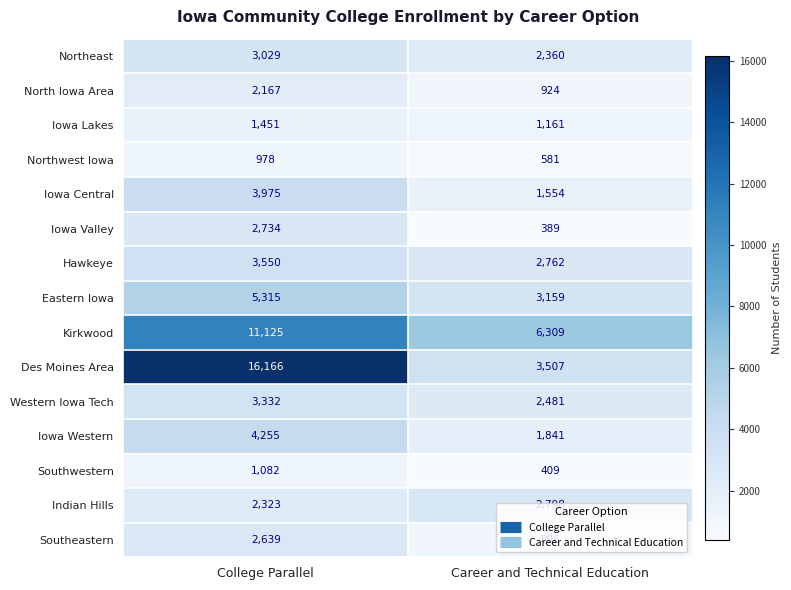

What value does the Eastern Iowa series have at College Parallel?

5315